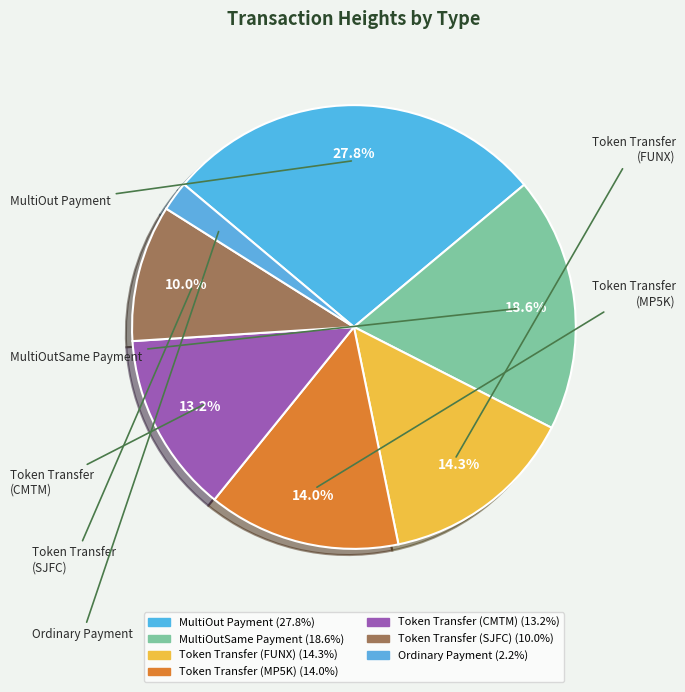

Which category has the biggest portion of the pie?

MultiOut Payment